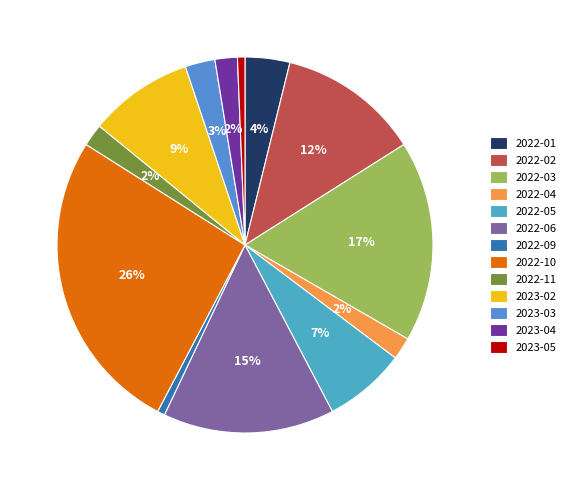

How many segments does this pie chart have?

13